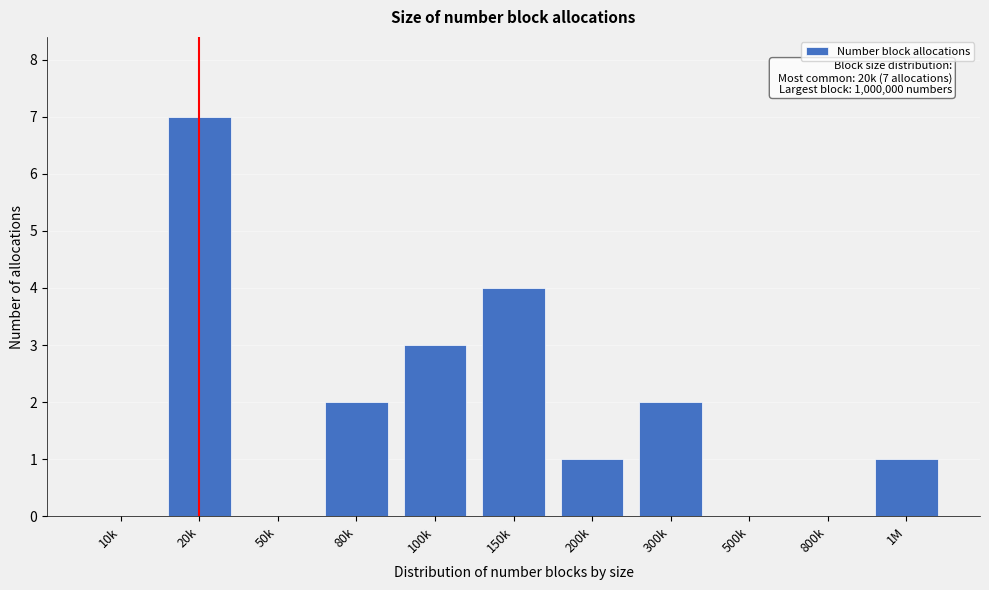

Reading left to right, extract all data points from this chart.

10k=0	20k=7	50k=0	80k=2	100k=3	150k=4	200k=1	300k=2	500k=0	800k=0	1M=1